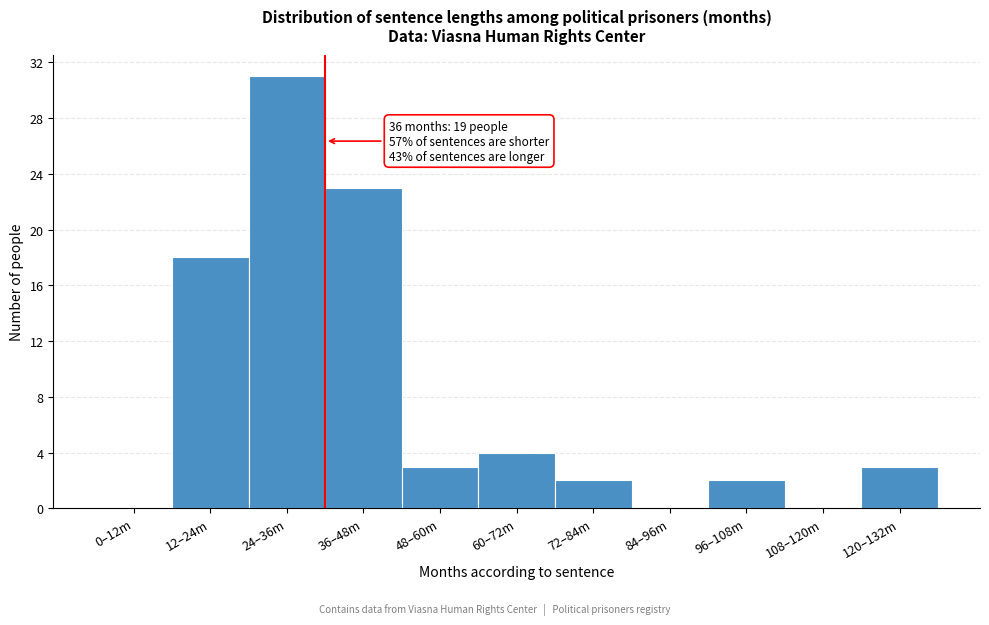

Reading left to right, what are all the values shown in this chart?

0–12m=0	12–24m=18	24–36m=31	36–48m=23	48–60m=3	60–72m=4	72–84m=2	84–96m=0	96–108m=2	108–120m=0	120–132m=3